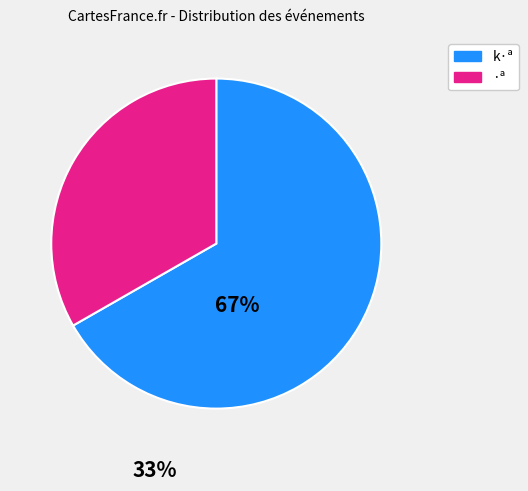

The k·ª slice represents 52% of the pie. True or false?

False